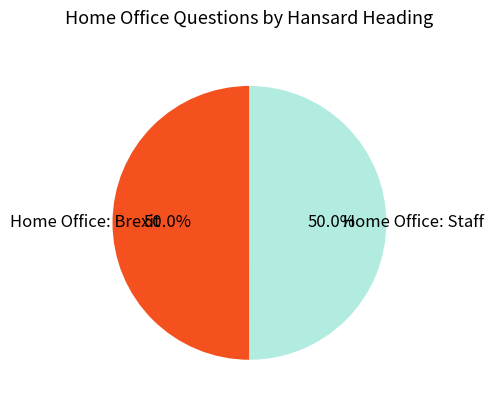

Which category accounts for the majority?

Home Office: Staff